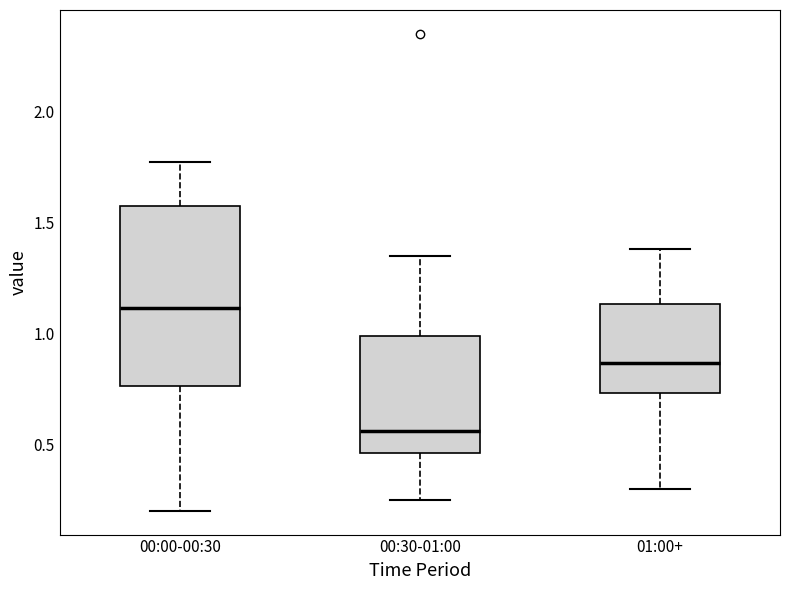

Comparing the boxes themselves (not the whiskers), which one is the tallest?

00:00-00:30